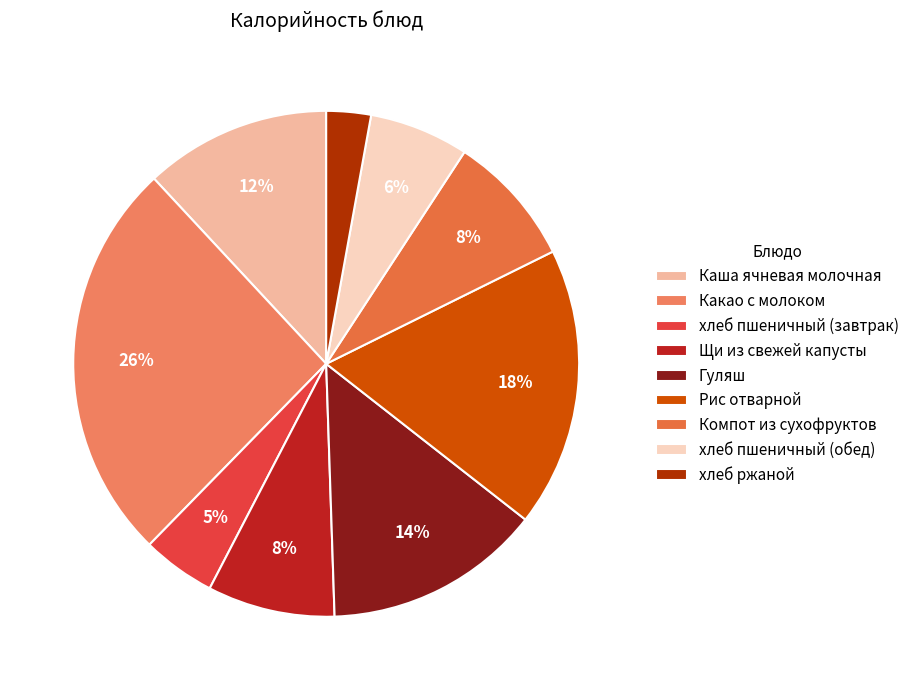

Is хлеб пшеничный (завтрак) the majority of the pie?

No